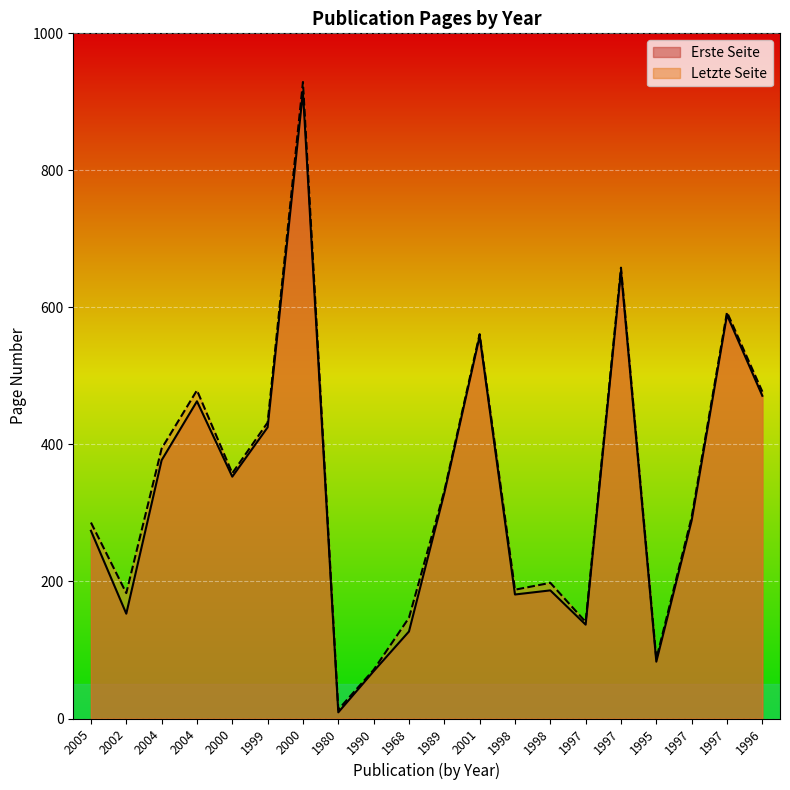

Where is the first local minimum for Erste Seite?

2002